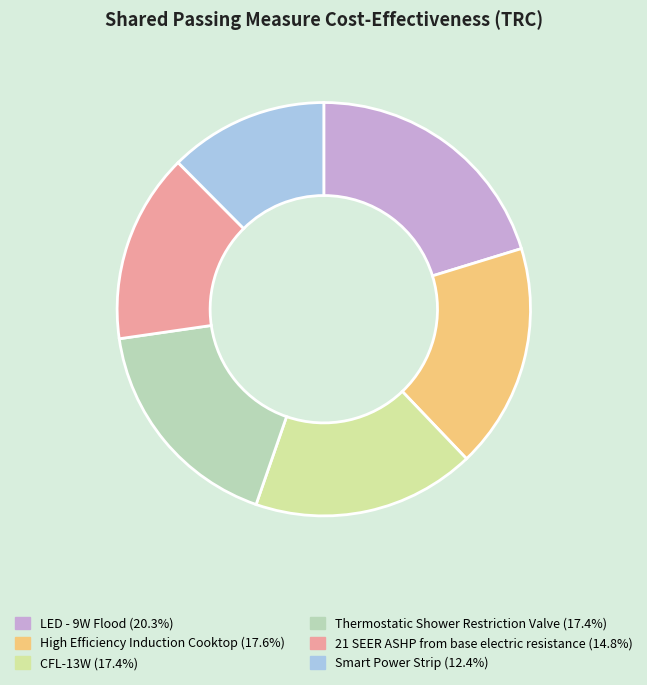

Which slice is the smallest?

Smart Power Strip